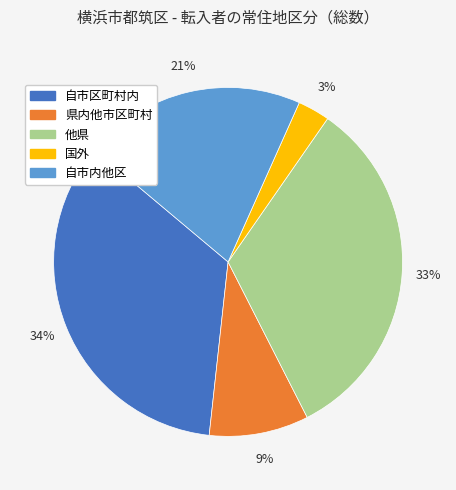

Does 県内他市区町村 account for over 50% of the chart?

No